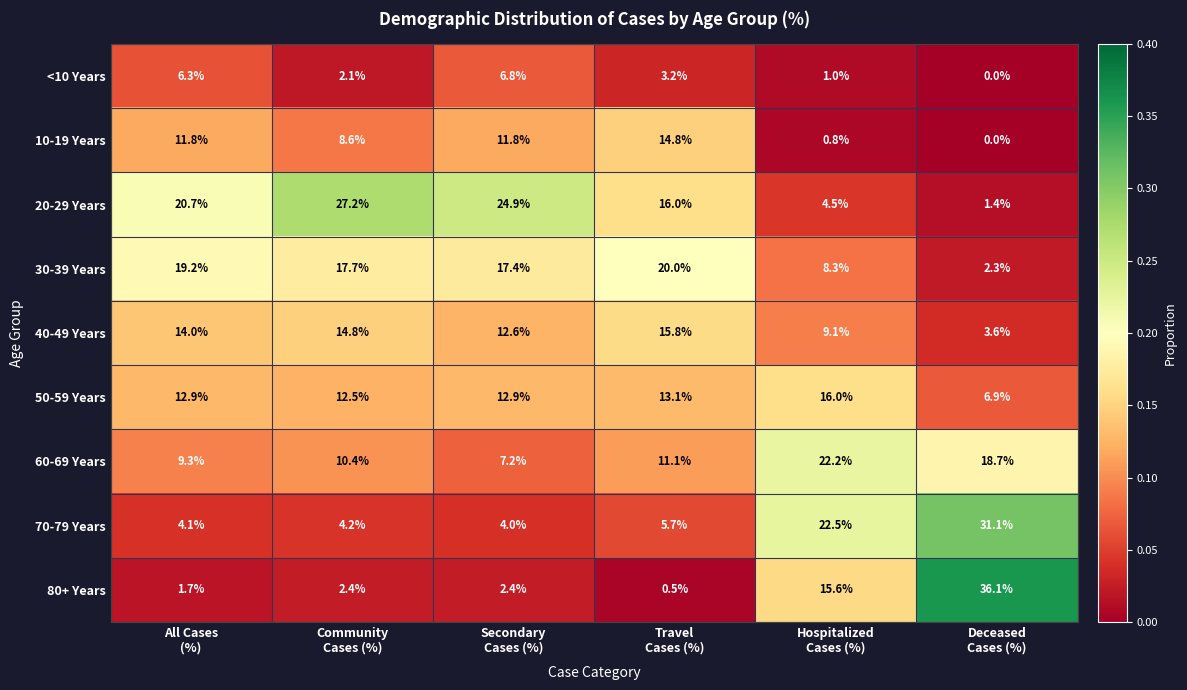

What is the highest value of the 70-79 Years series?

31.1